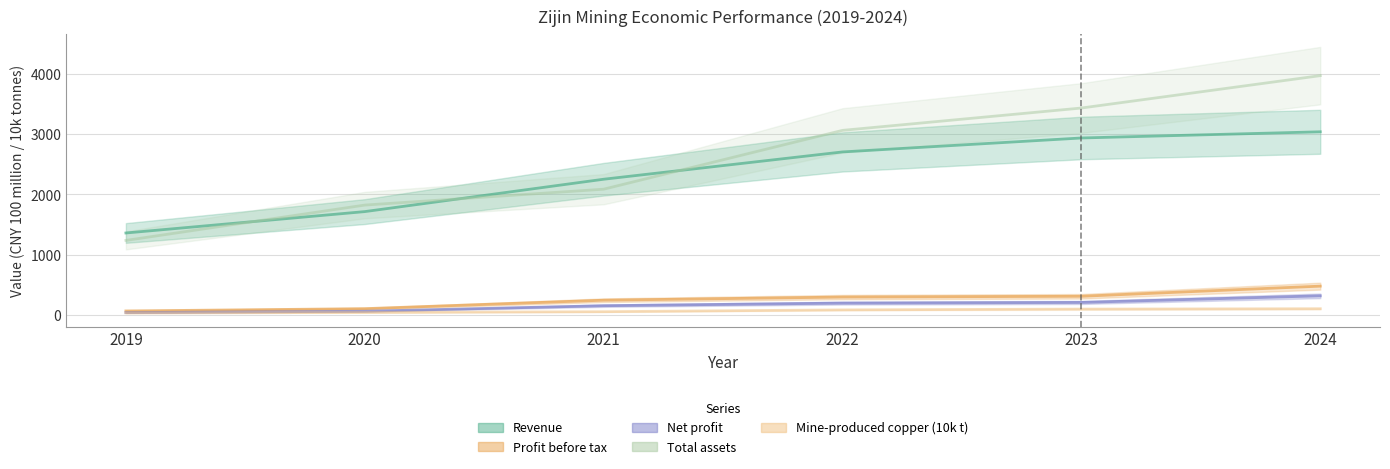

Is it true that Profit before tax equals 65.3 at 2023?

False